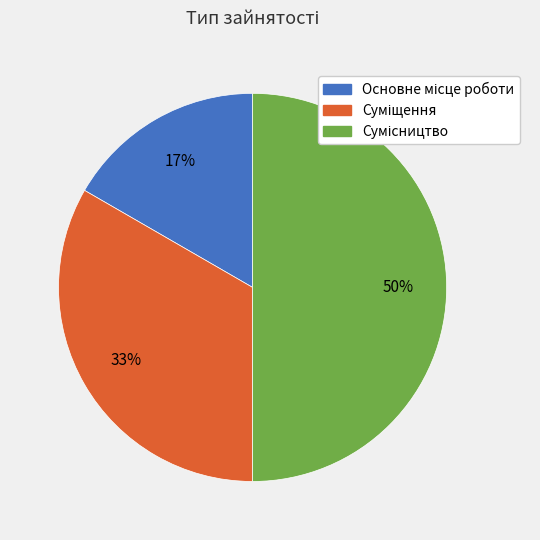

To the nearest percent, what is the difference between the largest and smallest slice percentages?

33%